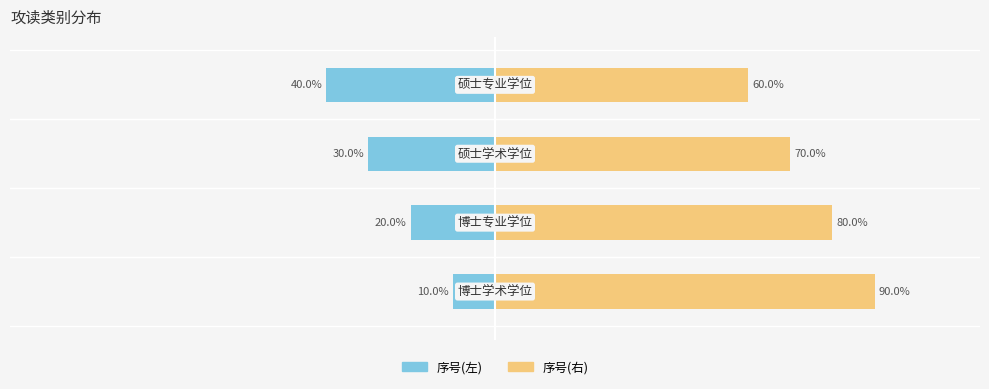

List the labels in order of 序号(左) value, largest first.

0, 1, 2, 3